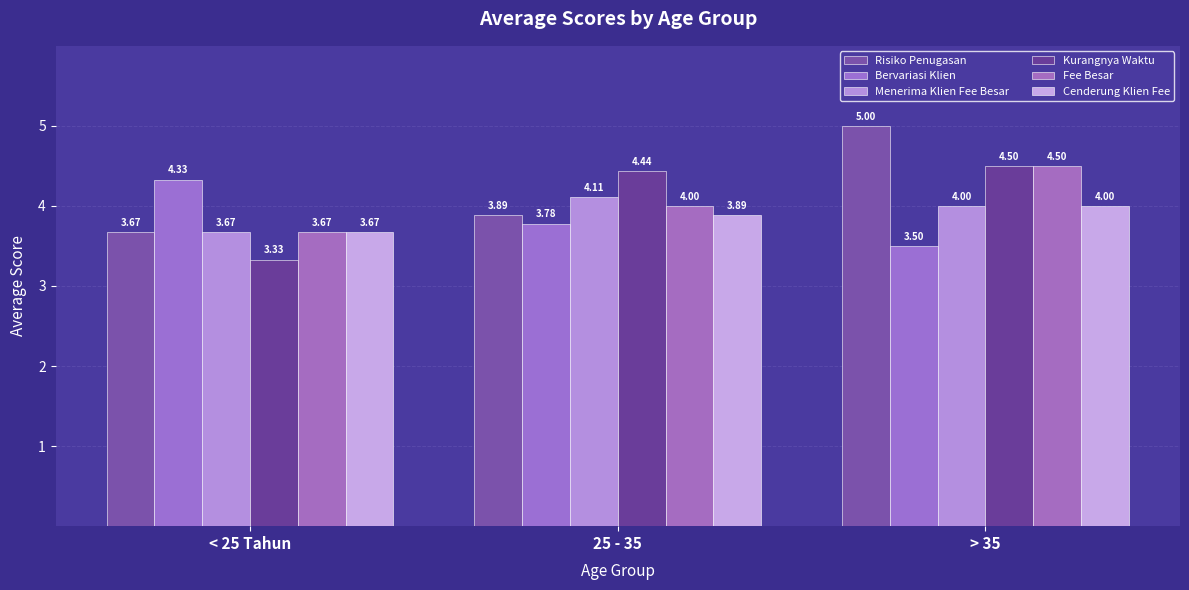

What value does the Menerima Klien Fee Besar series have at 25 - 35?

4.1